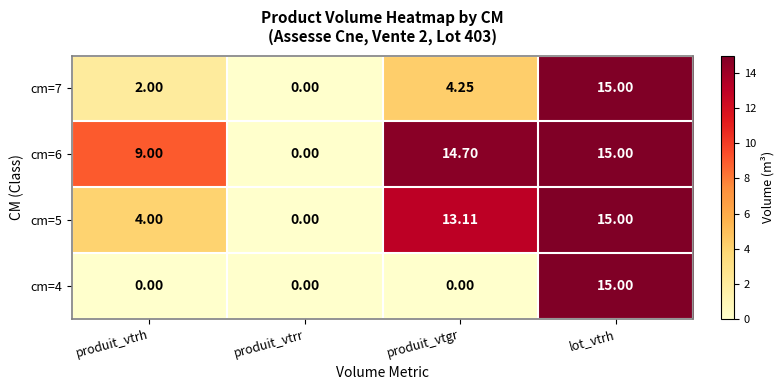

At which category is the sum across all series the highest?

lot_vtrh